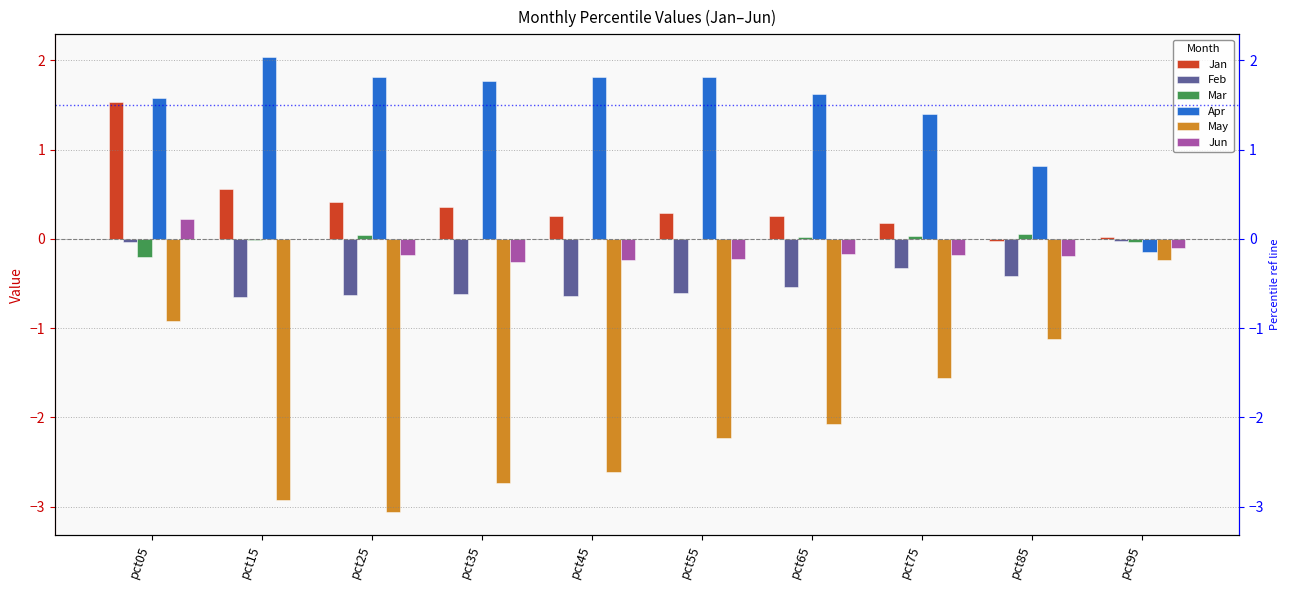

Which category has the highest value in the Mar series?

pct85